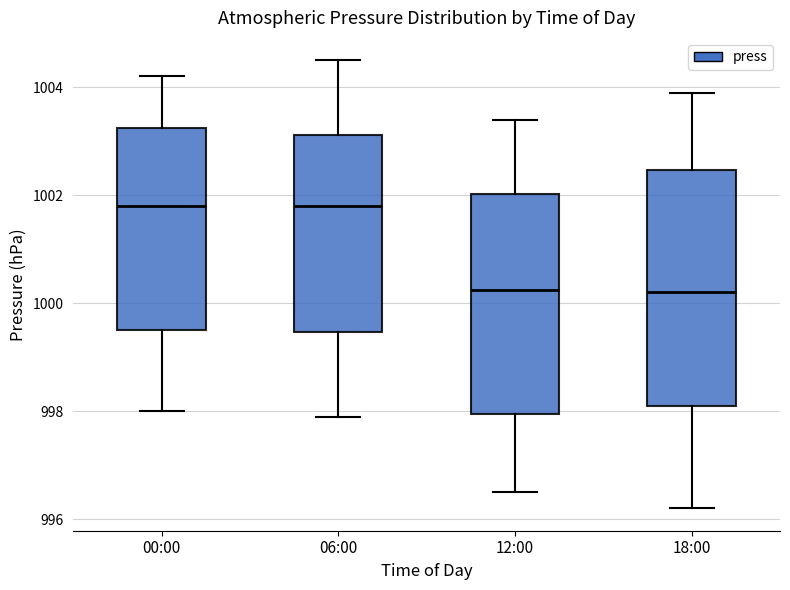

Comparing the boxes themselves (not the whiskers), which one is the tallest?

18:00